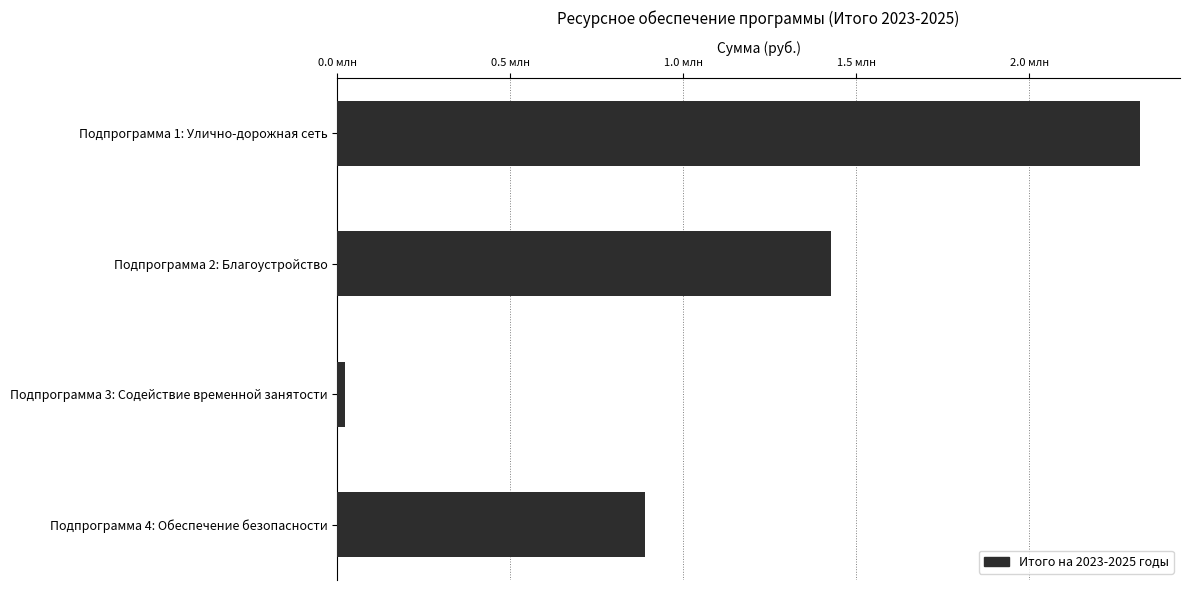

What is the change in value from Подпрограмма 2: Благоустройство to Подпрограмма 4: Обеспечение безопасности?

-538142.4